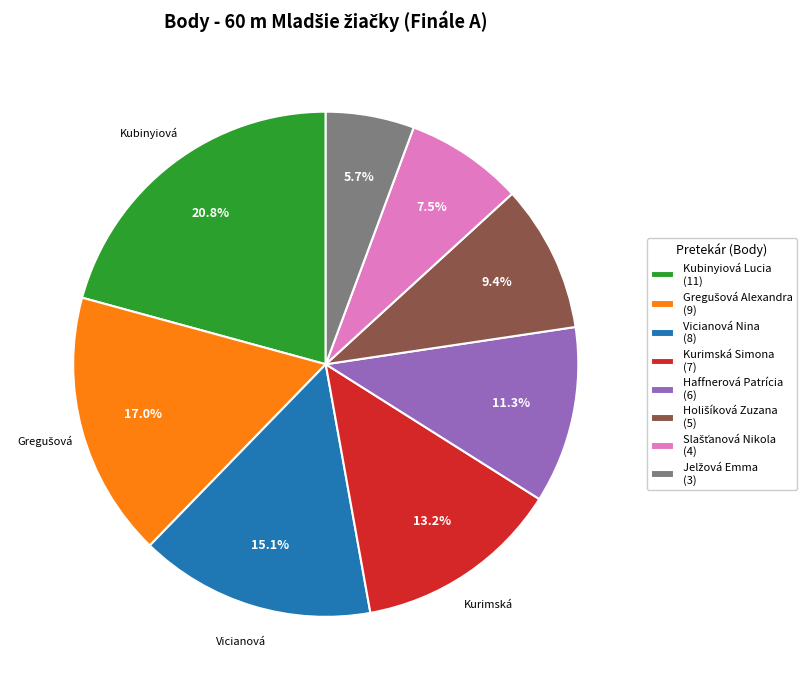

Is there a majority slice in this chart?

No